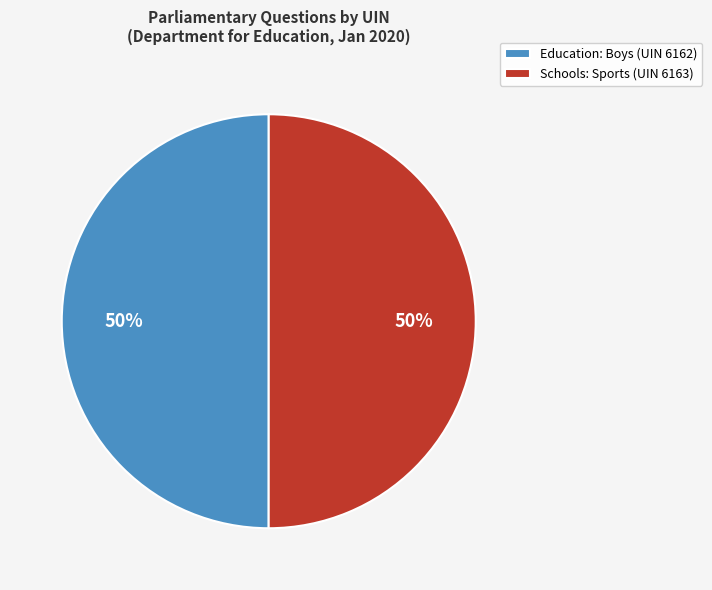

To the nearest percent, what is the average slice percentage?

50%